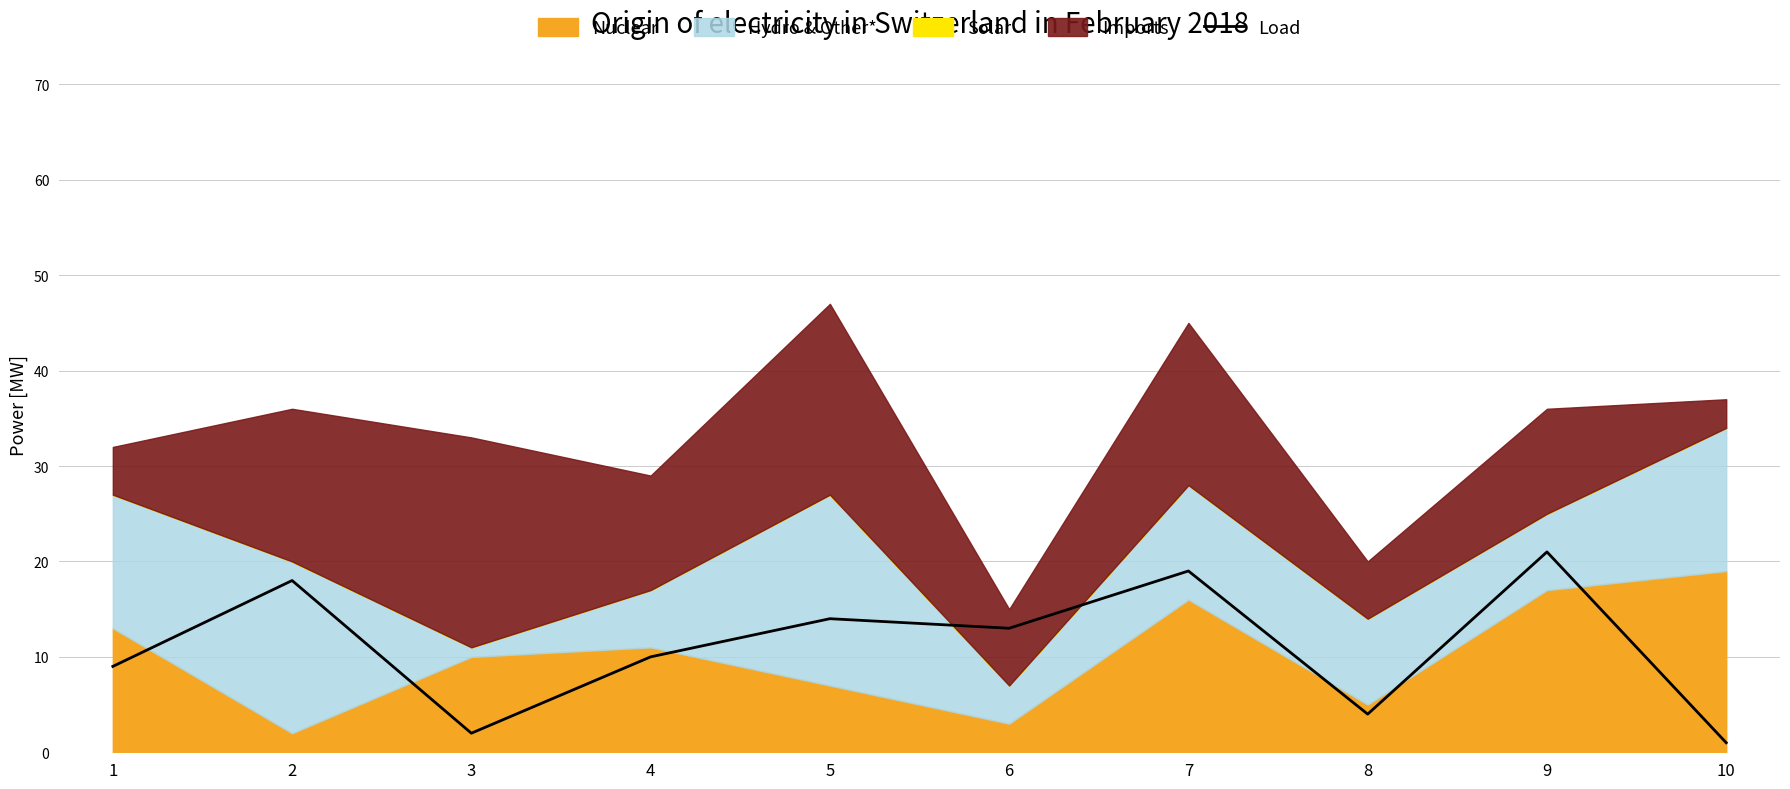

What is the change in value from 1 to 6?

+4